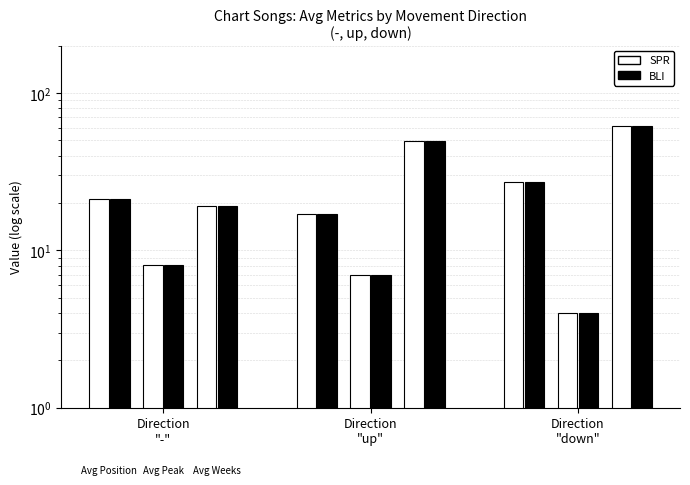

What are all the series names shown in the legend?

SPR (Avg Position), BLI (Avg Position)